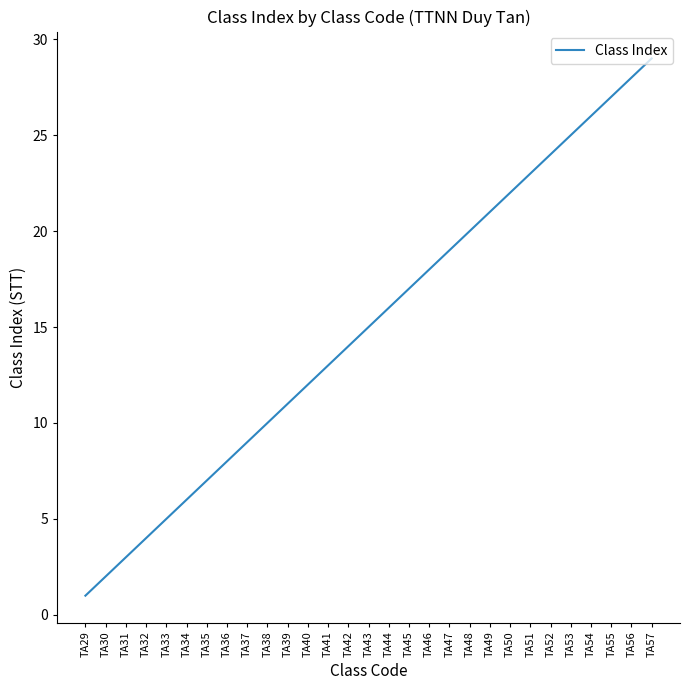

What is the difference between the maximum and minimum values?

28